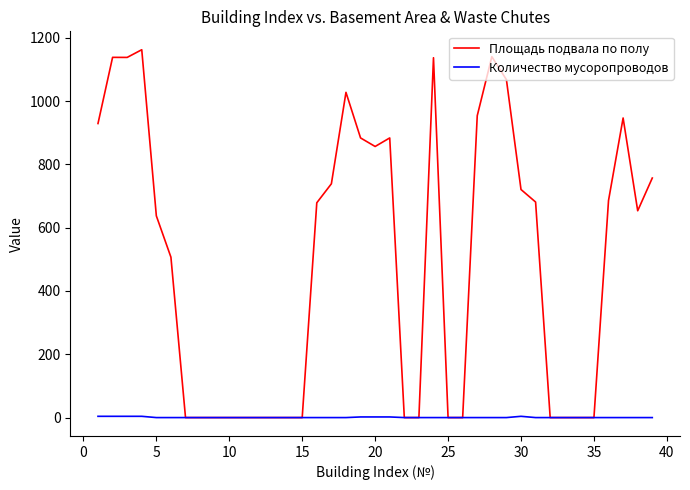

What is the difference between the maximum and minimum values in the Количество мусоропроводов series?

4.0